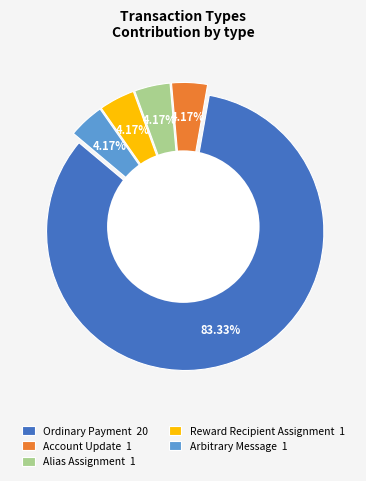

Which slice is the smallest?

Account Update